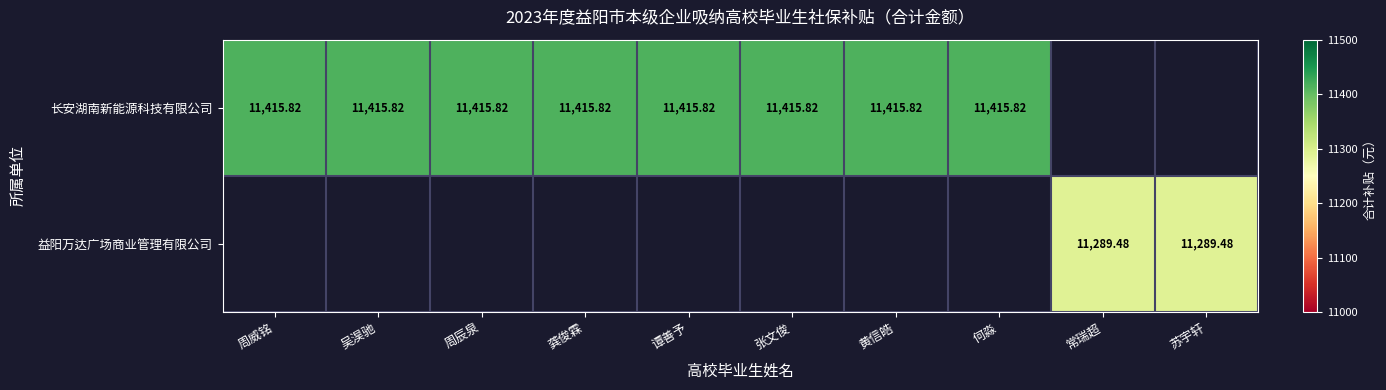

List the labels in order of 益阳万达广场商业管理有限公司 value, largest first.

周威铭, 吴淏驰, 周辰泉, 龚俊霖, 谭善予, 张文俊, 黄信皓, 何淼, 常瑞超, 苏宇轩